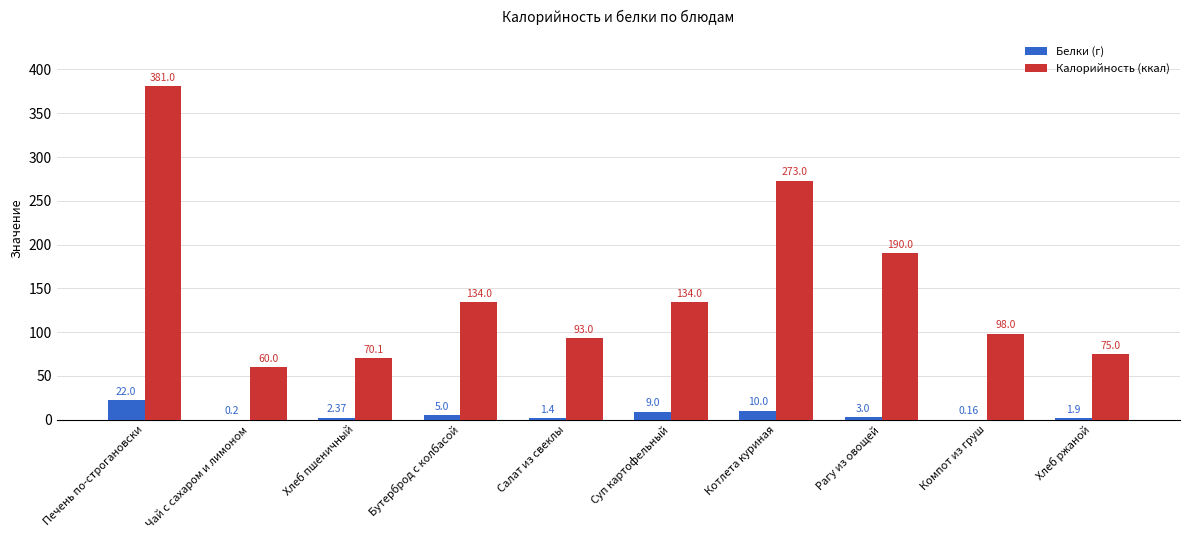

What is the sum of the Калорийность (ккал) values at Суп картофельный and Рагу из овощей?

324.0